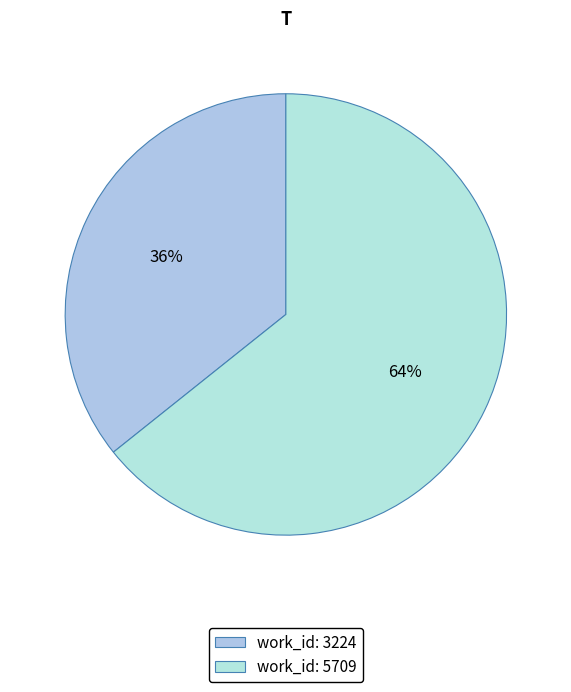

Does any single category account for the majority?

Yes